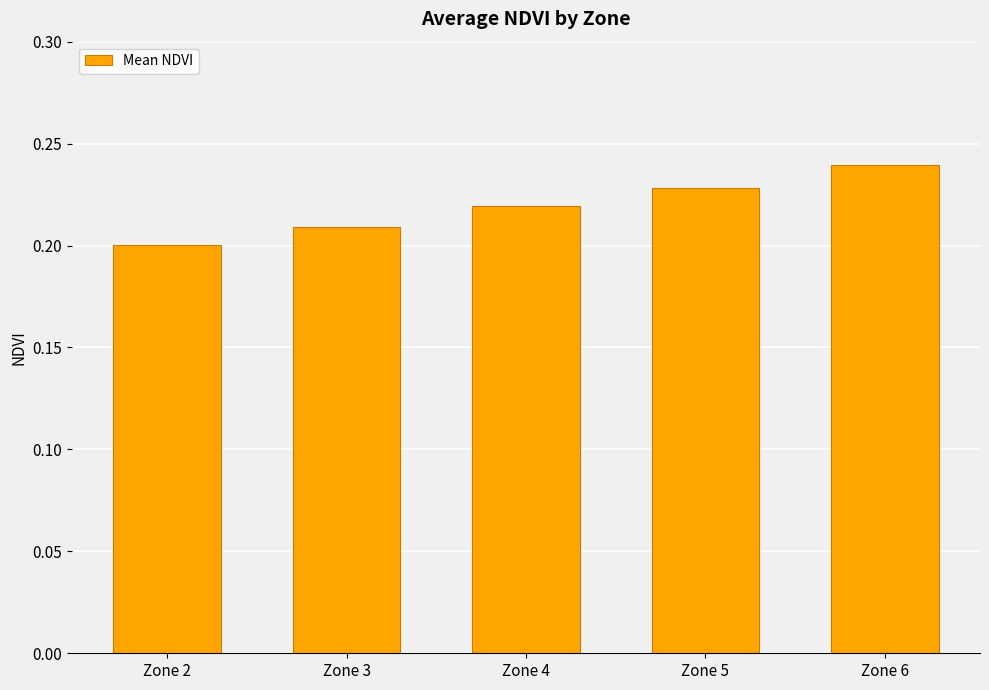

How many bars are there in total?

5